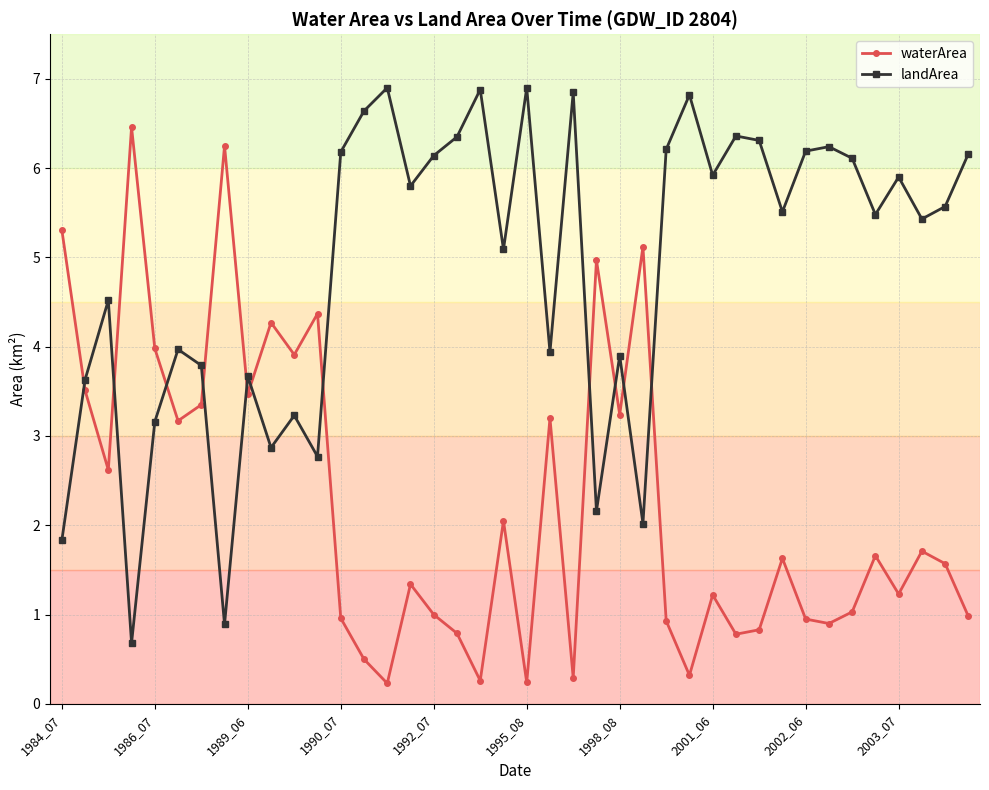

Which series has the largest total across all categories?

landArea